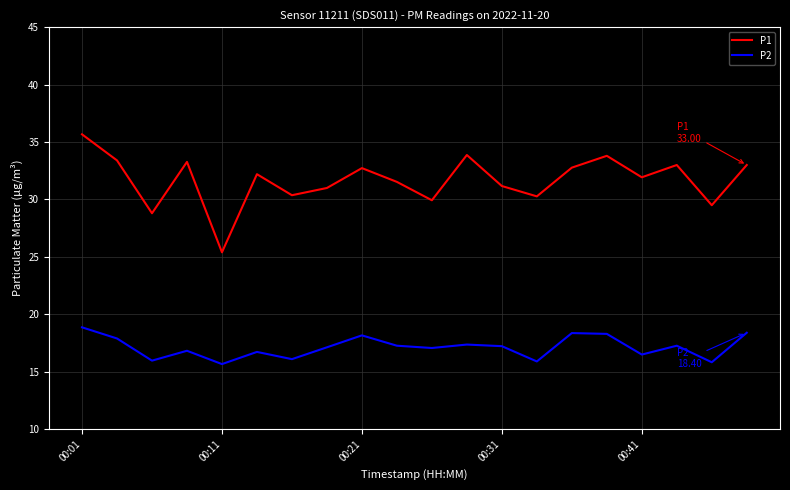

Does the chart display data point markers on the line(s)?

No